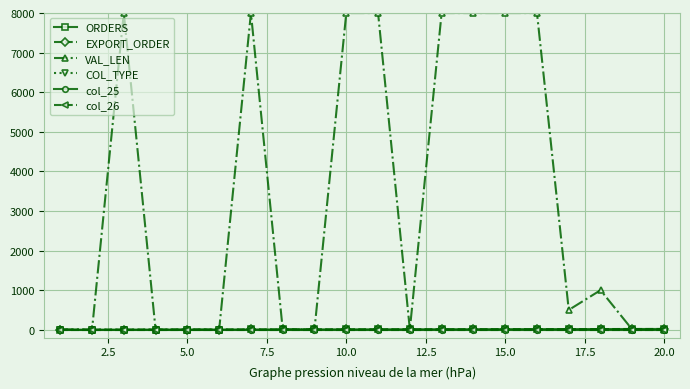

Does the chart have visible grid lines?

Yes